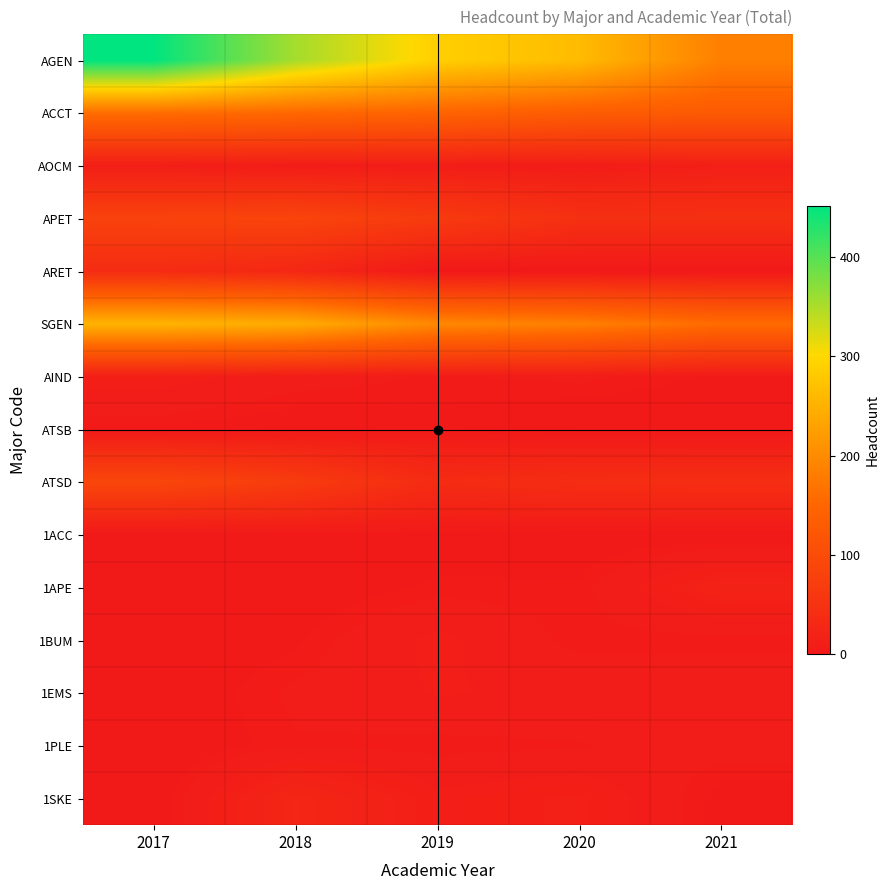

Rank the series by their maximum value, from lowest to highest.

1ACC, ATSB, 1PLE, 1EMS, 1BUM, AIND, AOCM, 1APE, 1SKE, ARET, APET, ATSD, ACCT, SGEN, AGEN